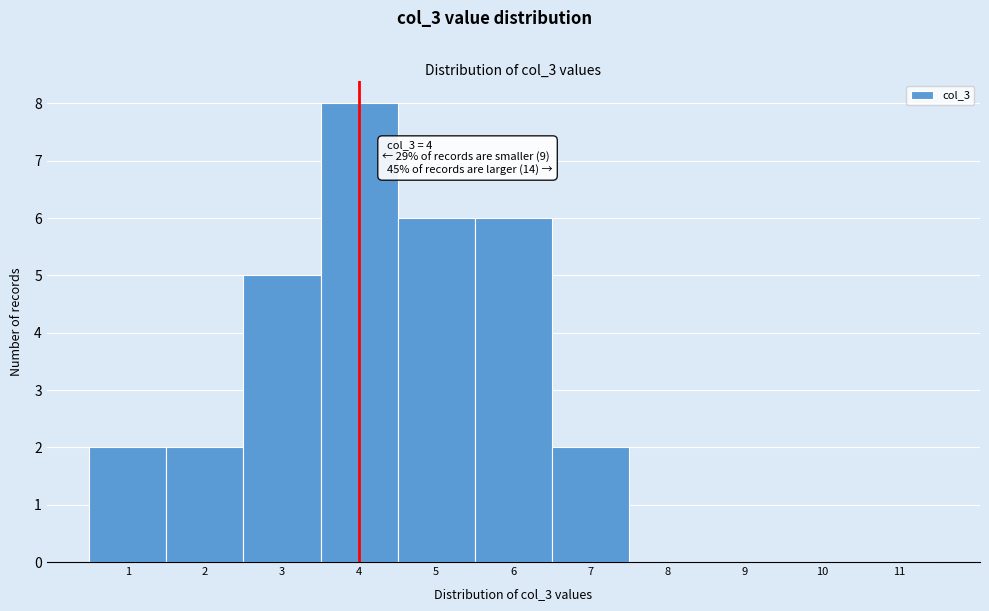

Over which range of the x-axis is the bar tallest?

3.5 to 4.5